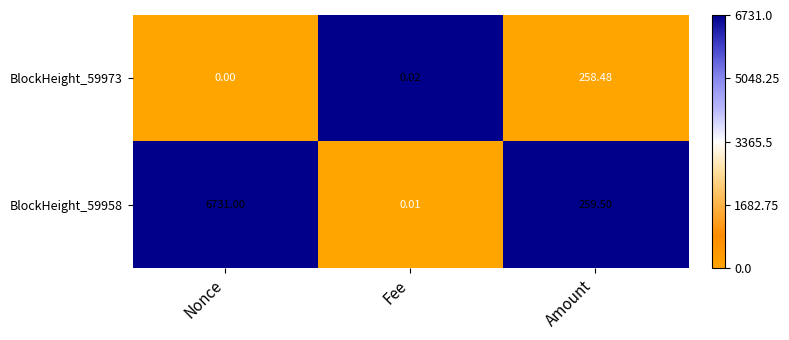

At which label is BlockHeight_59958 closest to 3365?

Amount